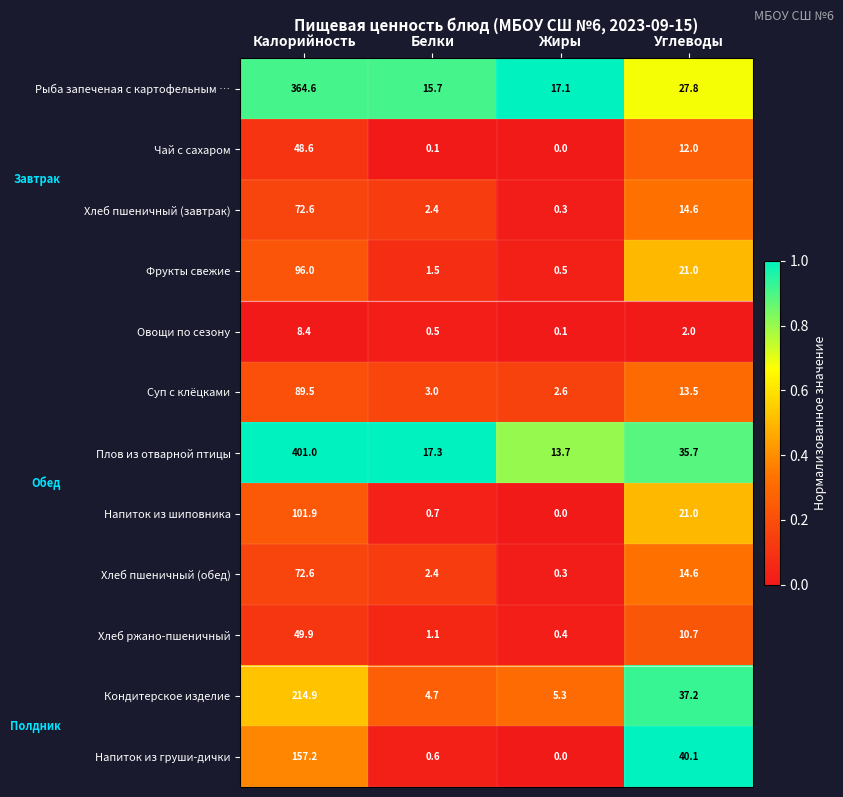

Is it true that Хлеб пшеничный (завтрак) equals 96.7 at Калорийность?

False